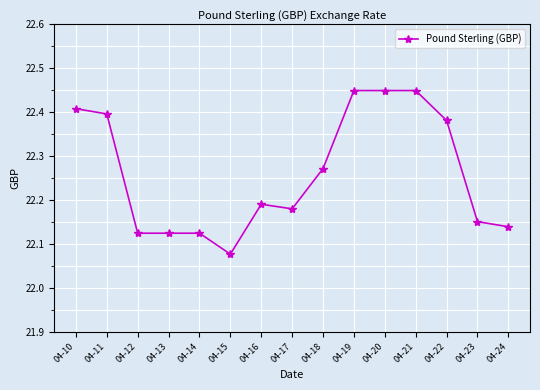

Which label corresponds to the smallest value in the chart?

04-15